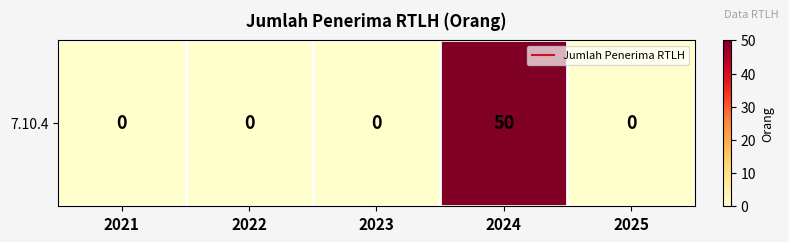

How many categories are shown in the chart?

5